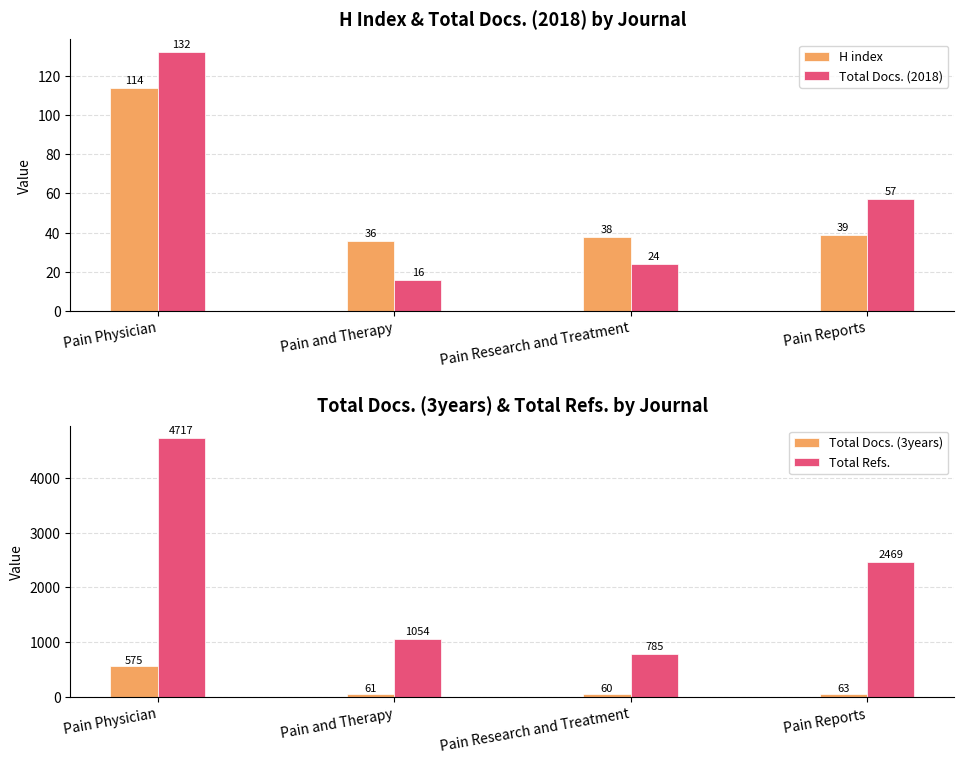

What is the label of the 2nd bar from the right?

Pain Research and Treatment